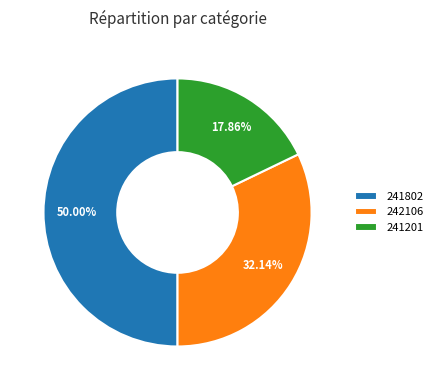

To the nearest percent, what is the difference between the largest and smallest slice percentages?

32%